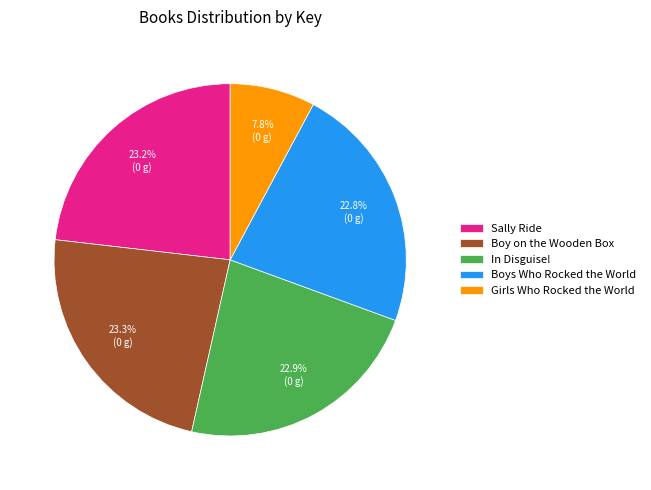

Count the number of slices in the pie.

5